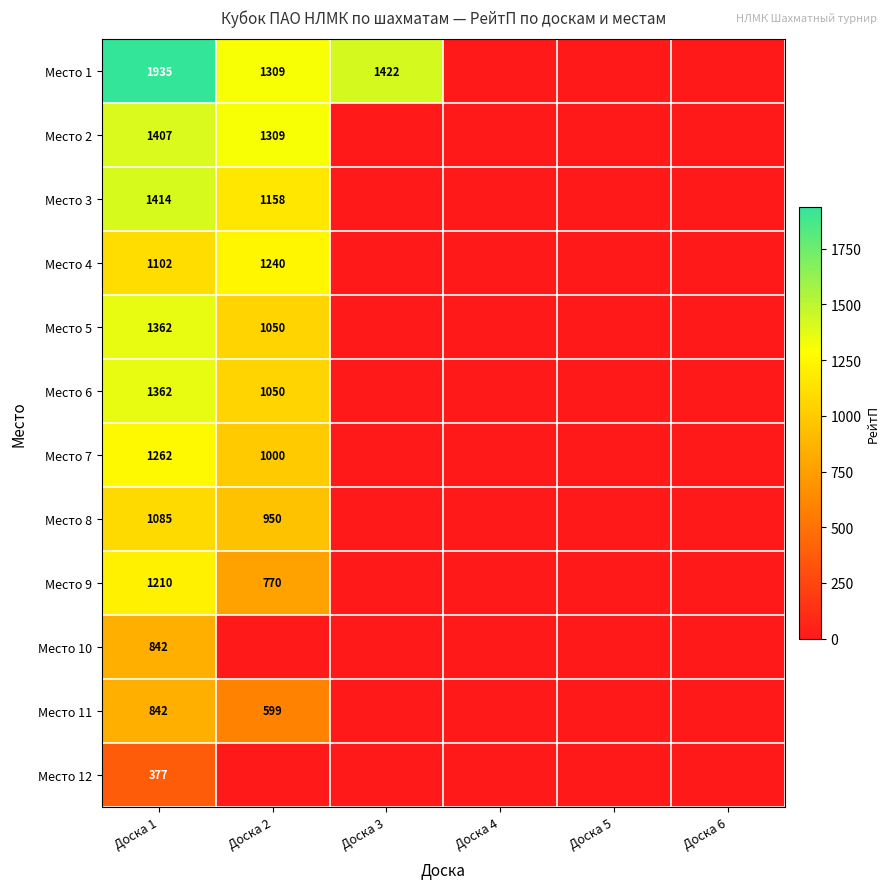

Is the value of Место 7 at Доска 2 greater than the value of Место 10 at Доска 1?

Yes